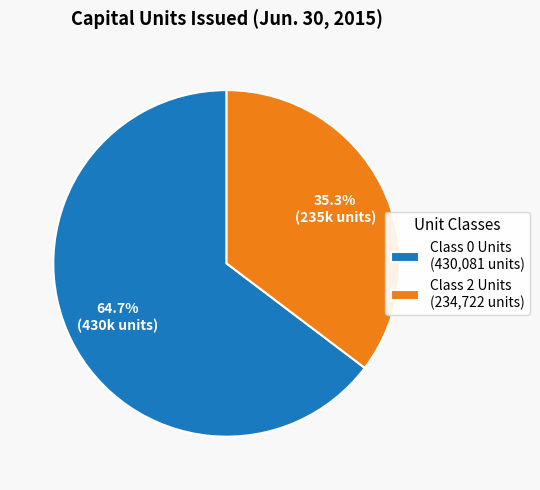

To the nearest percent, what portion does Class 0 Units represent?

65%